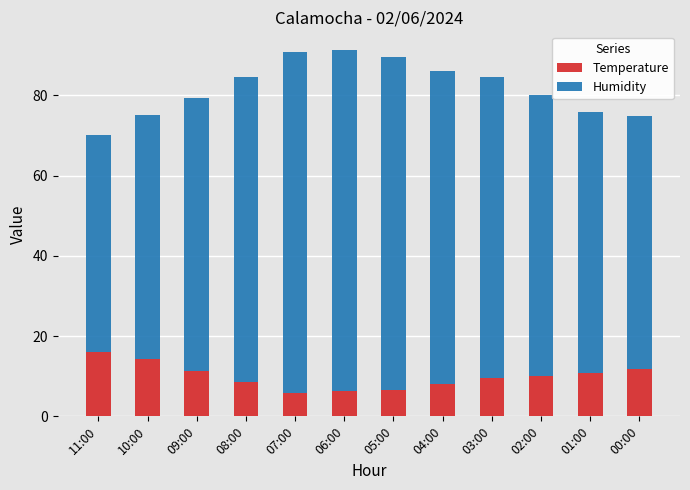

What is the difference between the Temperature values at 01:00 and 00:00?

0.9